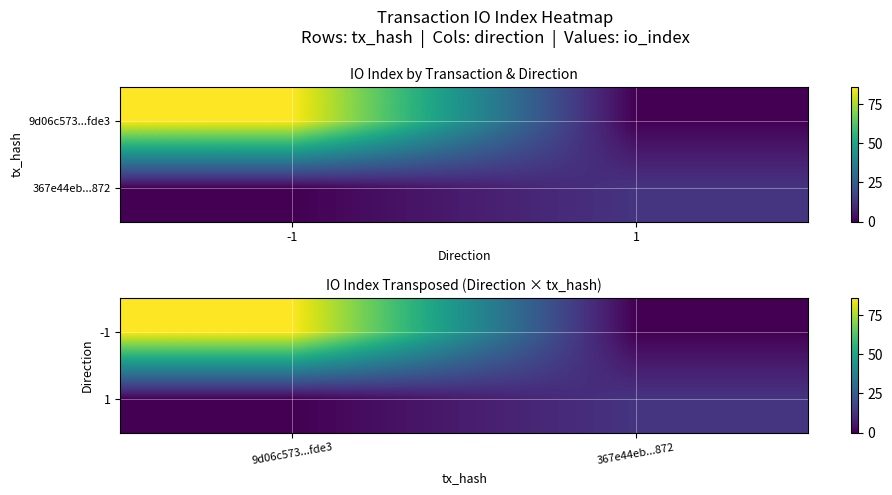

What is the difference between the highest and lowest values at 9d06c573...fde3?

86